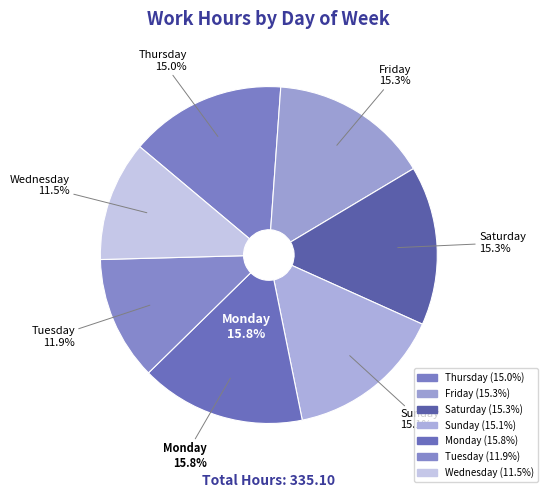

Which slice is the largest?

Mon